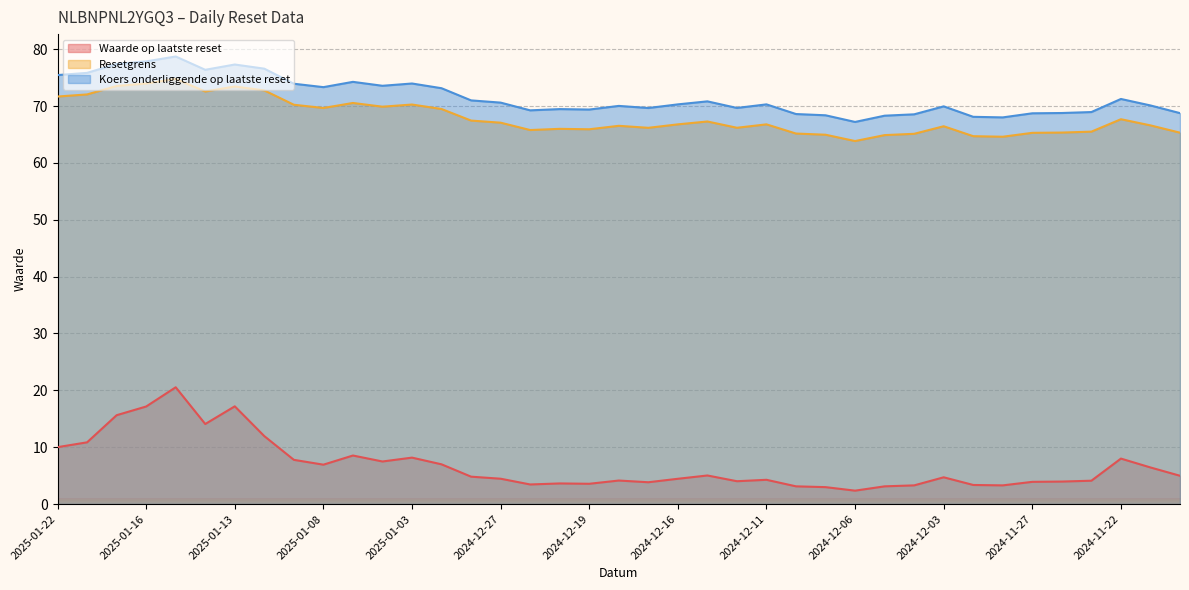

Reading left to right, extract all data points from this chart.

Waarde op laatste reset: 10.0	10.9	15.6	17.2	20.5	14.1	17.2	11.9	7.8	6.9	8.5	7.5	8.2	7.0	4.8	4.5	3.5	3.6	3.6	4.1	3.8	4.5	5.0	4.0	4.3	3.1	3.0	2.4	3.1	3.3	4.7	3.4	3.3	3.9	4.0	4.1	8.0	6.4	5.0
Resetgrens: 71.7	72.0	73.5	74.0	74.8	72.6	73.4	72.7	70.2	69.7	70.5	69.9	70.3	69.5	67.4	67.1	65.8	66.0	65.9	66.5	66.2	66.8	67.3	66.2	66.8	65.2	65.0	63.8	64.9	65.1	66.4	64.7	64.6	65.3	65.3	65.5	67.7	66.6	65.3
Koers onderliggende op laatste reset: 75.4	75.8	77.4	77.8	78.7	76.4	77.3	76.6	73.9	73.3	74.2	73.6	74.0	73.1	71.0	70.6	69.2	69.5	69.4	70.0	69.7	70.3	70.8	69.7	70.3	68.6	68.4	67.2	68.3	68.5	69.9	68.1	68.0	68.7	68.8	68.9	71.2	70.1	68.8